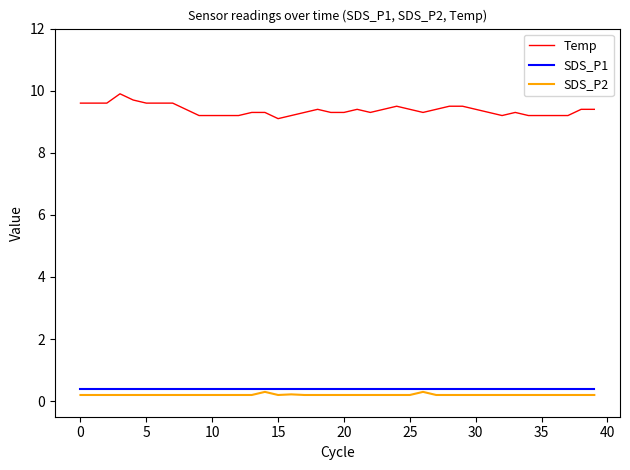

Which series has the largest range (max minus min)?

Temp